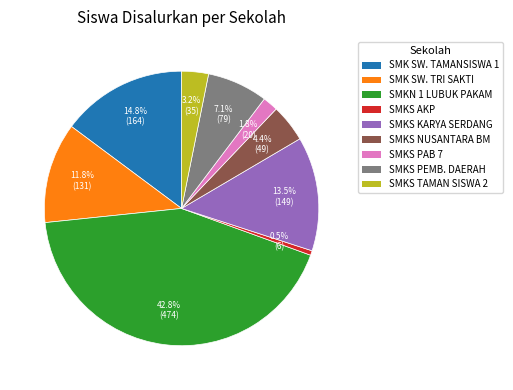

Does any single category account for the majority?

No